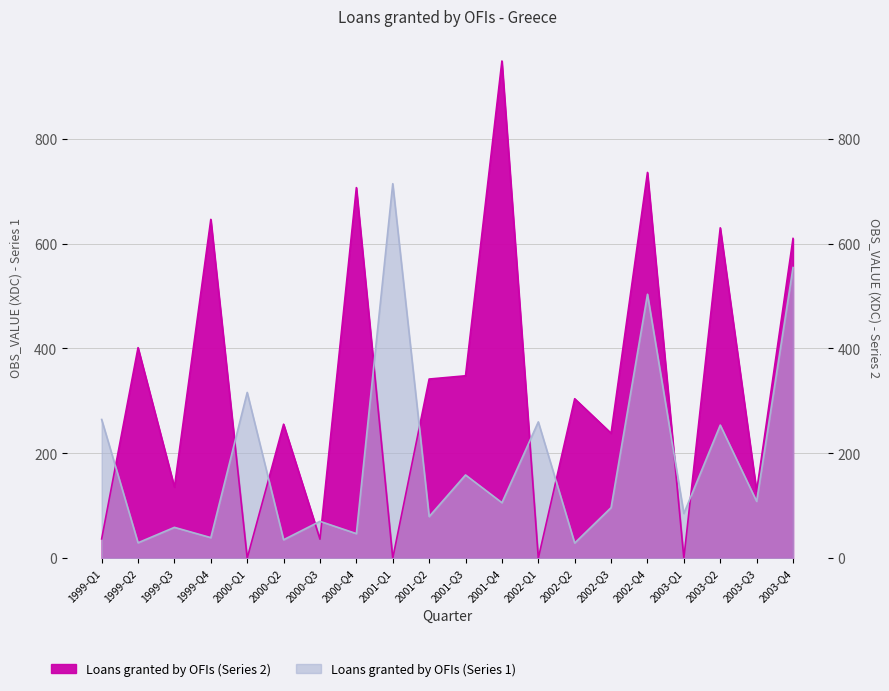

Where does the Loans granted by OFIs (Series 1) series first go above 105?

1999-Q1